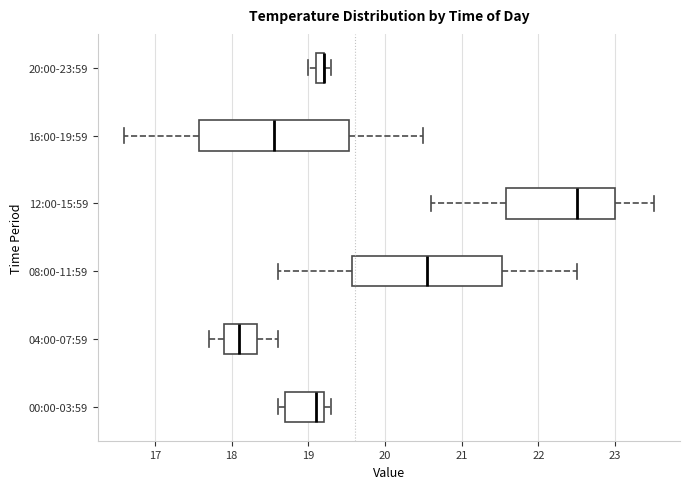

Where is the left edge of the box for 16:00-19:59 on the x-axis? The values are not printed on the chart, so give them approximately, as read against the axis.

17.6